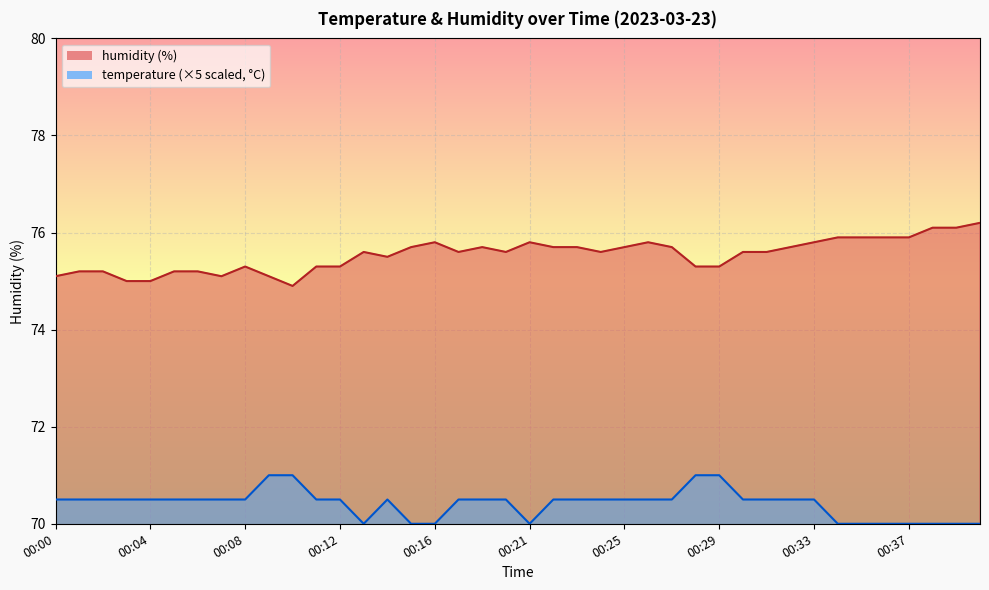

At which category is the sum across all series the highest?

00:26